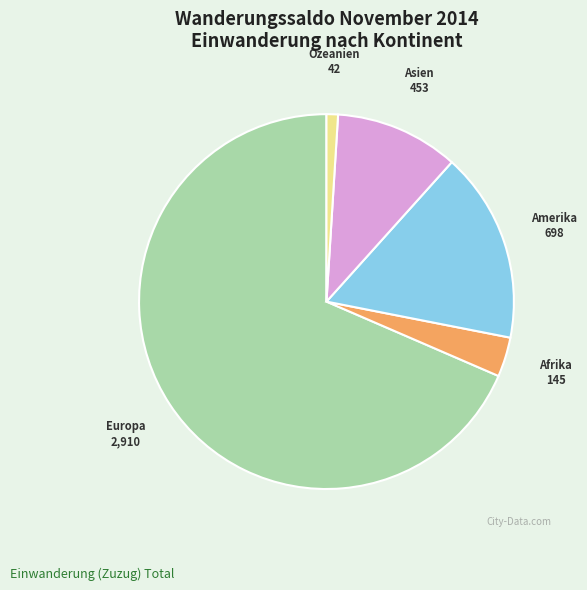

How many segments does this pie chart have?

5